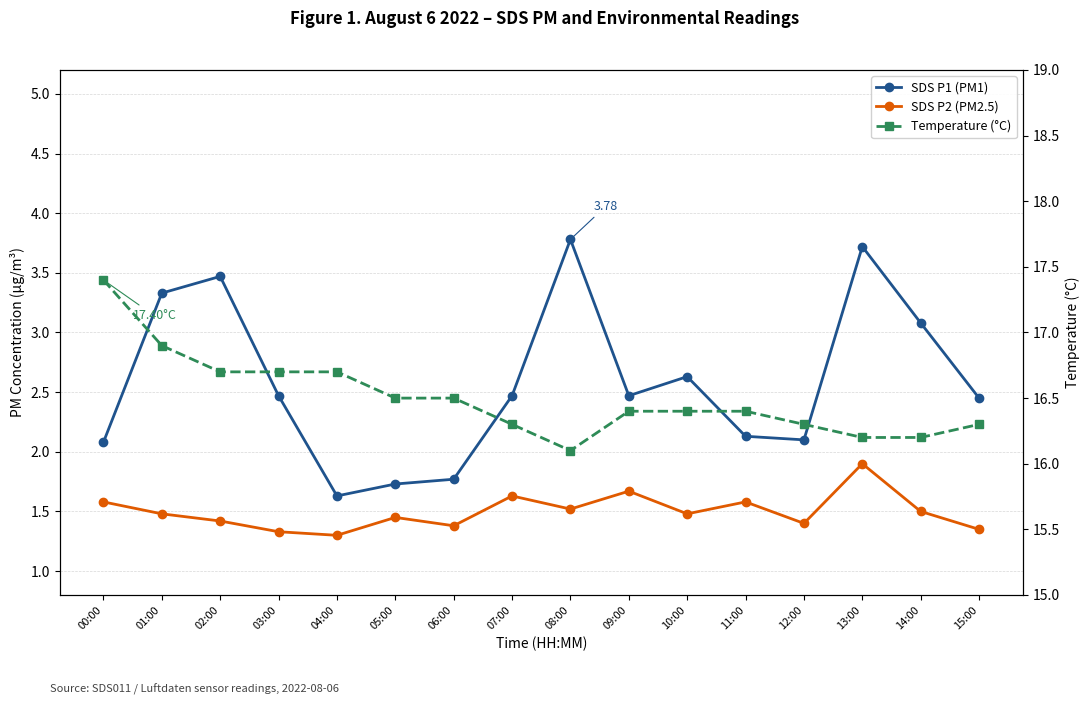

Between 06:00 and 15:00, which series saw the biggest shift?

SDS P1 (PM1)